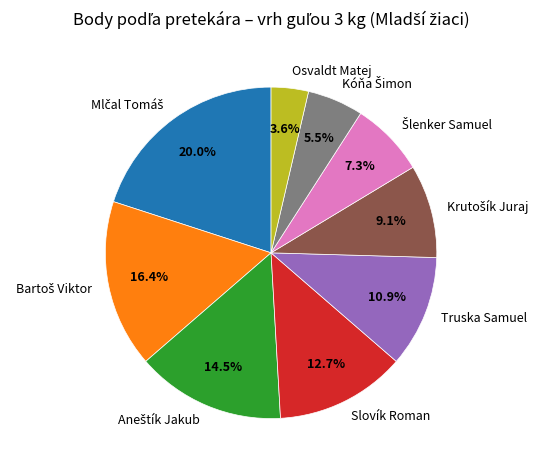

Which slice is the smallest?

Osvaldt Matej